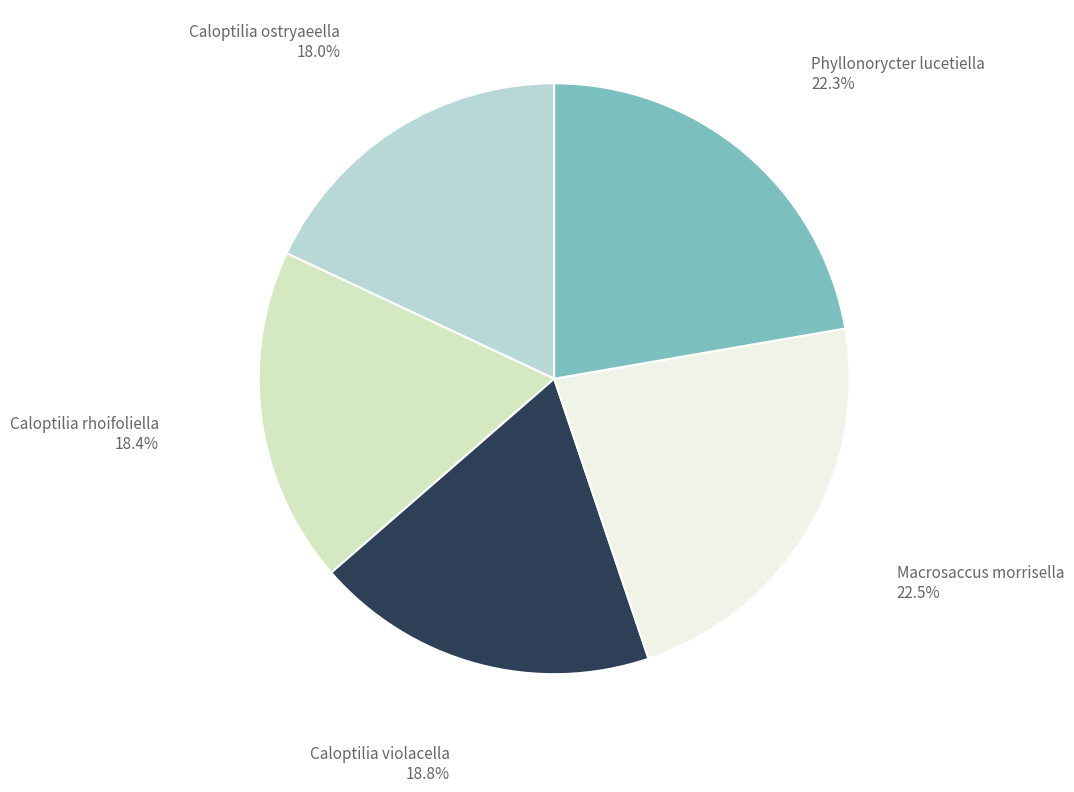

Rank the categories by value from lowest to highest.

Caloptilia ostryaeella, Caloptilia rhoifoliella, Caloptilia violacella, Phyllonorycter lucetiella, Macrosaccus morrisella